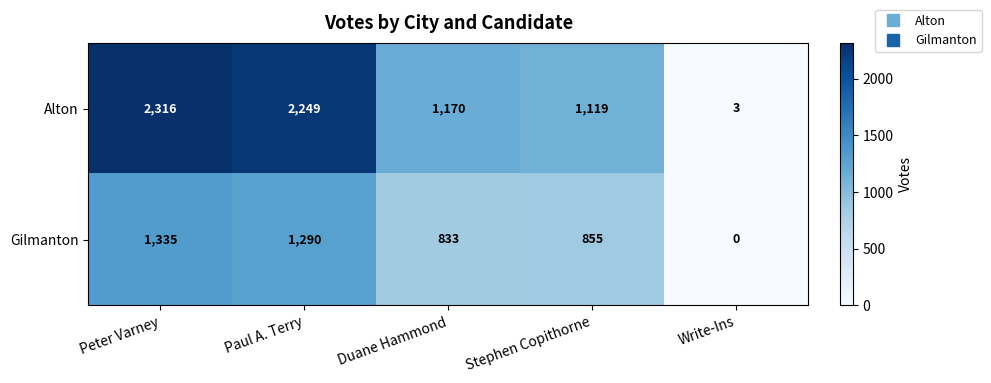

What is the greatest value displayed?

2316